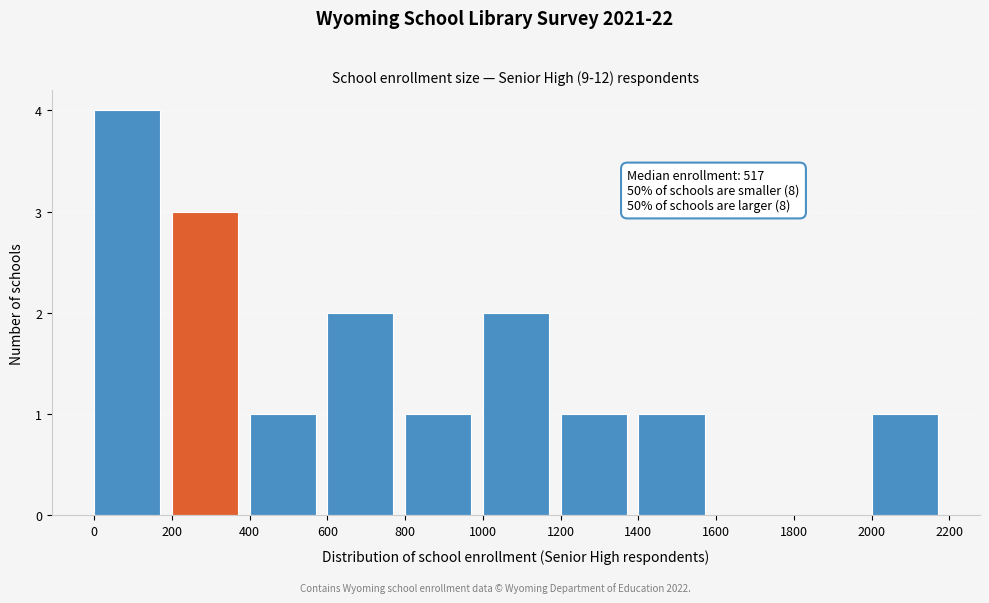

Over which range of the x-axis is the bar tallest?

0 to 200